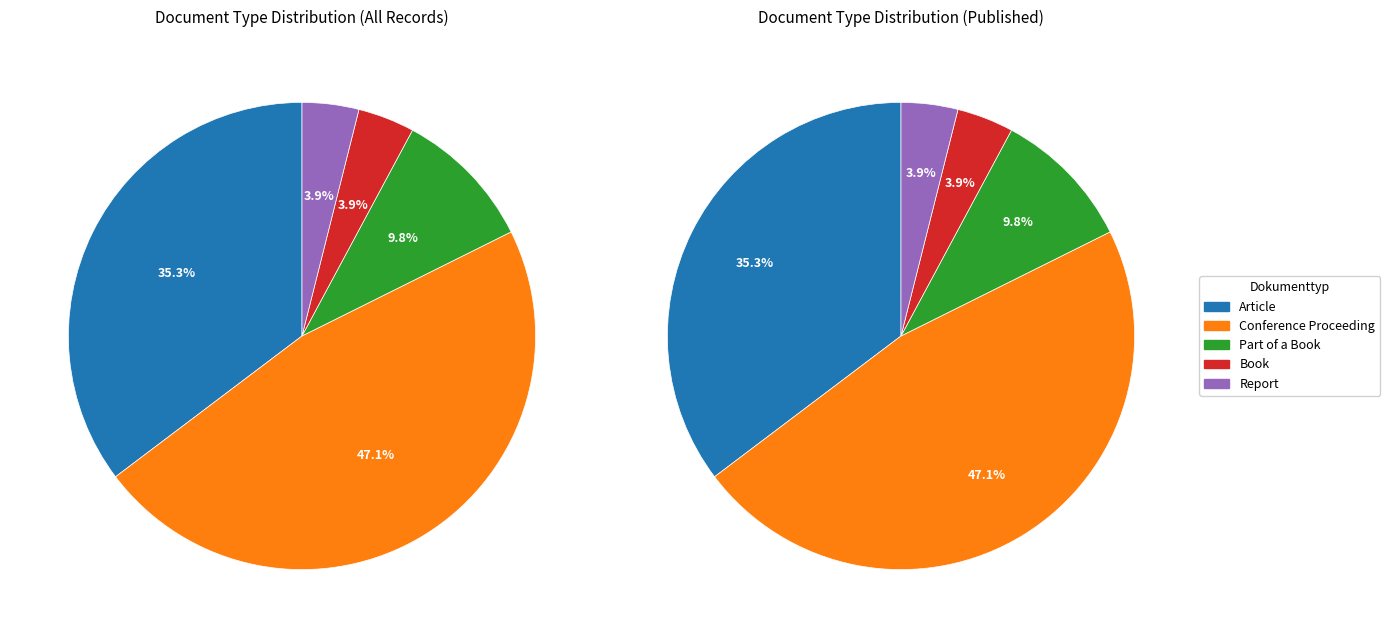

To the nearest percent, what portion does Book represent?

4%